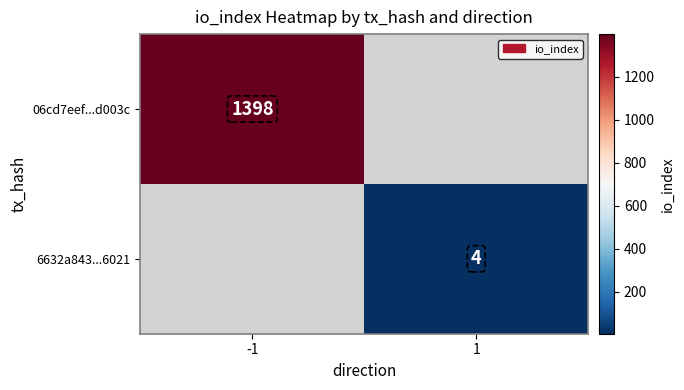

The value of 6632a843...6021 at 1 is 7. True or false?

False